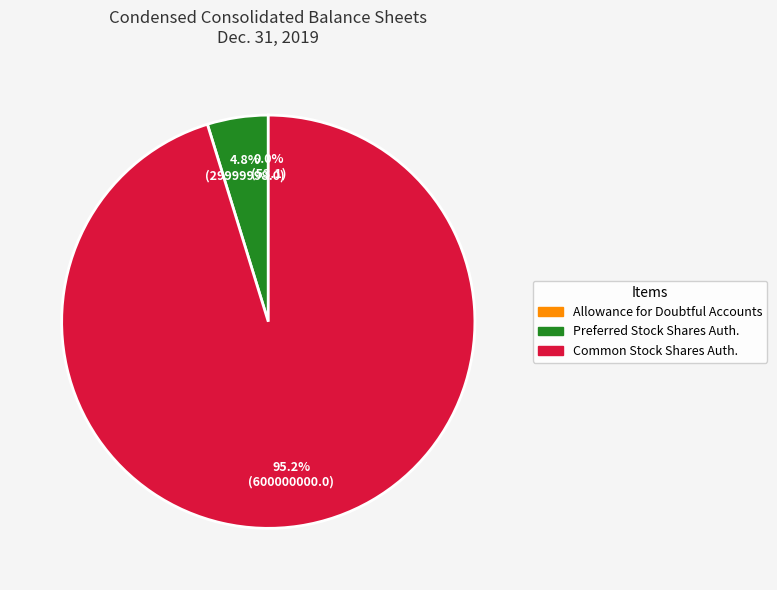

Is there a majority slice in this chart?

Yes